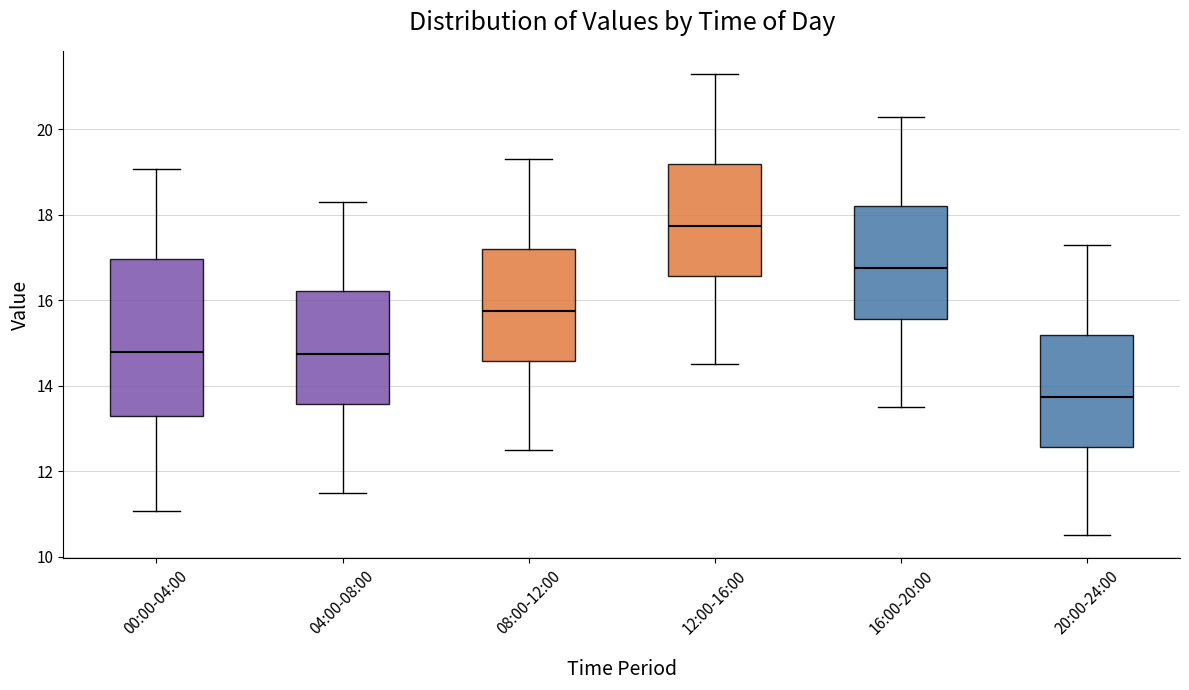

Which box's median line is the highest?

12:00-16:00